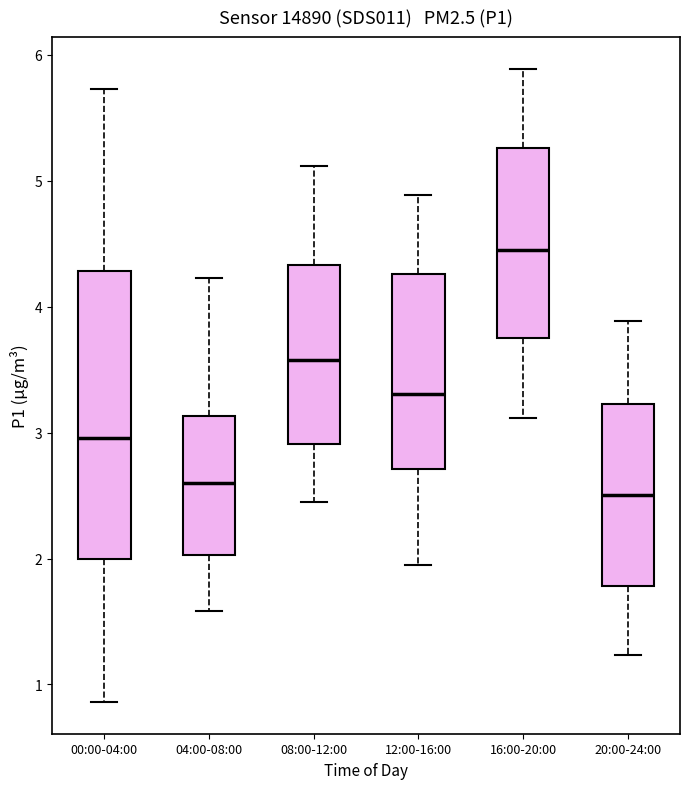

Comparing the boxes themselves (not the whiskers), which one is the tallest?

00:00-04:00